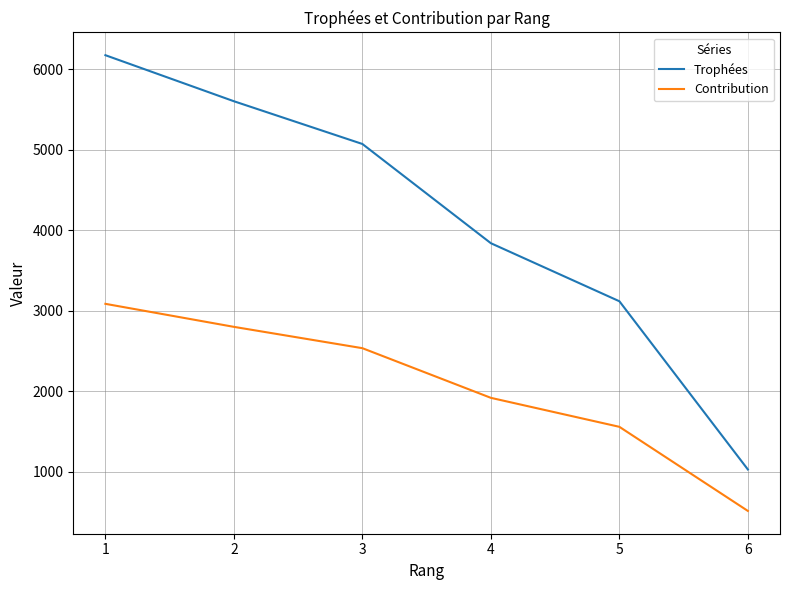

What is the total value across all series at 1?

9265